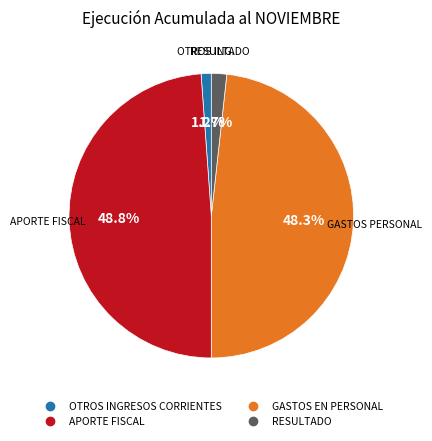

Does APORTE FISCAL represent more than half of the total?

No